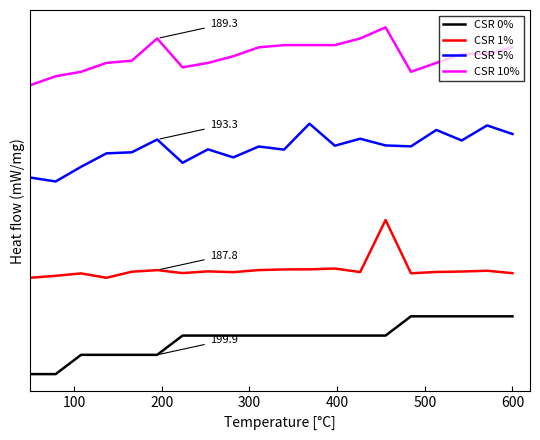

What is the value of the CSR 5% point at the 7th from the left?

4.0